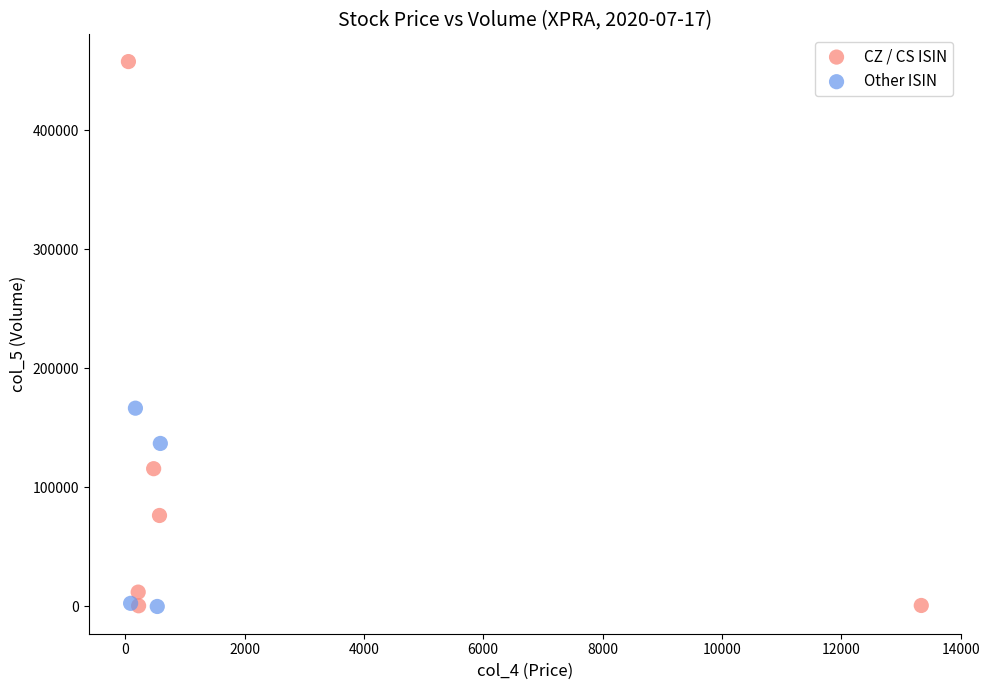

Which series has the widest spread of Y values?

CZ / CS ISIN